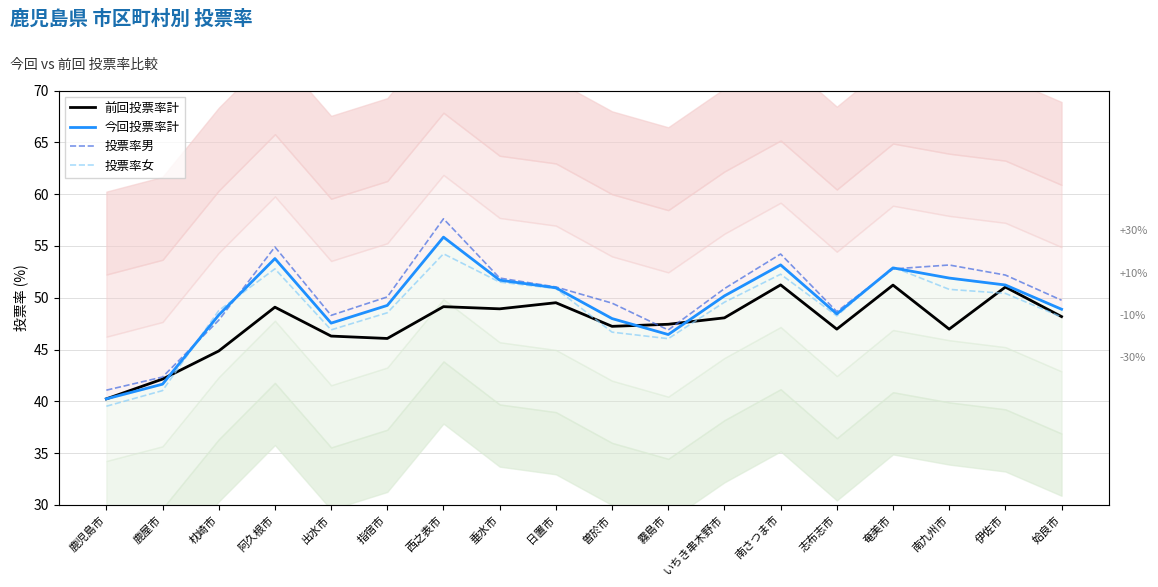

At which category is the sum across all series the highest?

西之表市